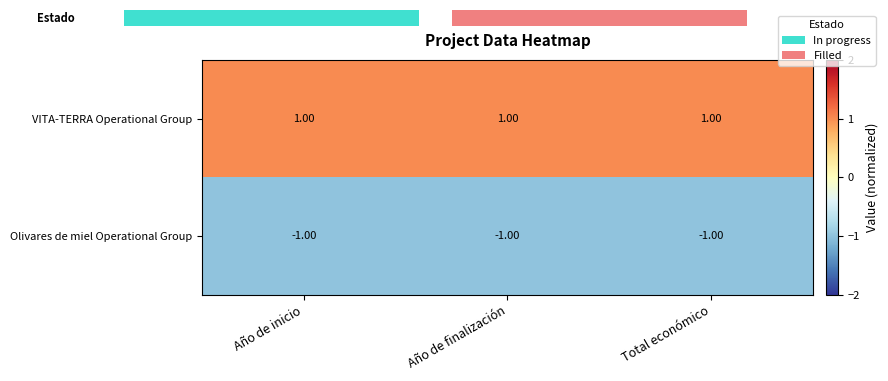

How many distinct data groups are displayed?

2